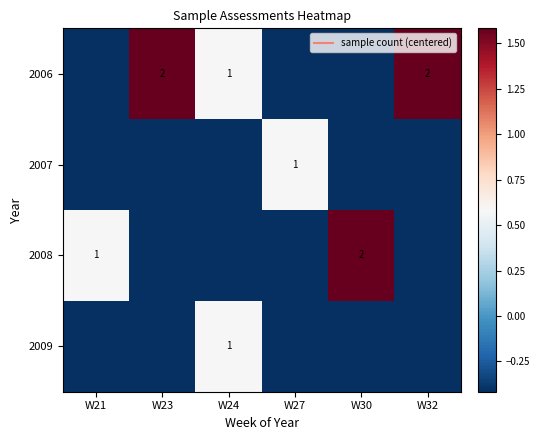

Which category has the highest value across all series?

W23